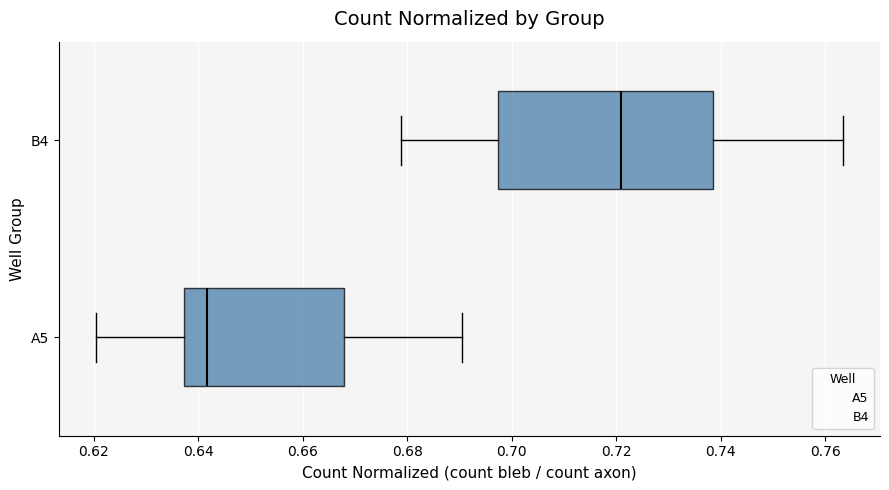

Which box has the furthest to the right median line?

B4